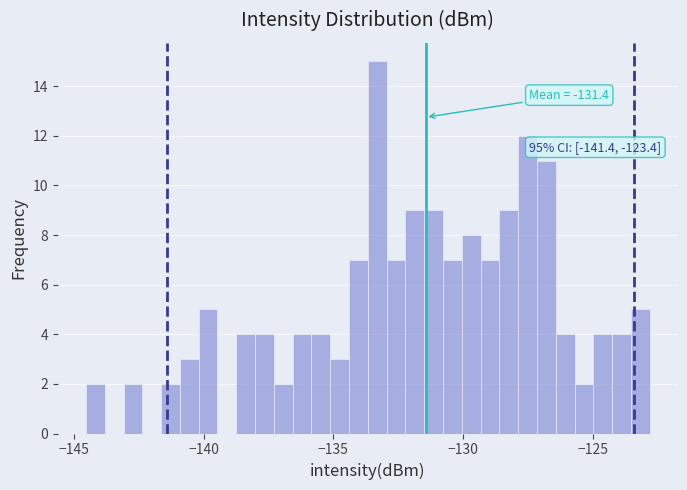

Around what value on the x-axis is the tallest bar? Give the approximate position of its centre, as read against the axis.

-133.5